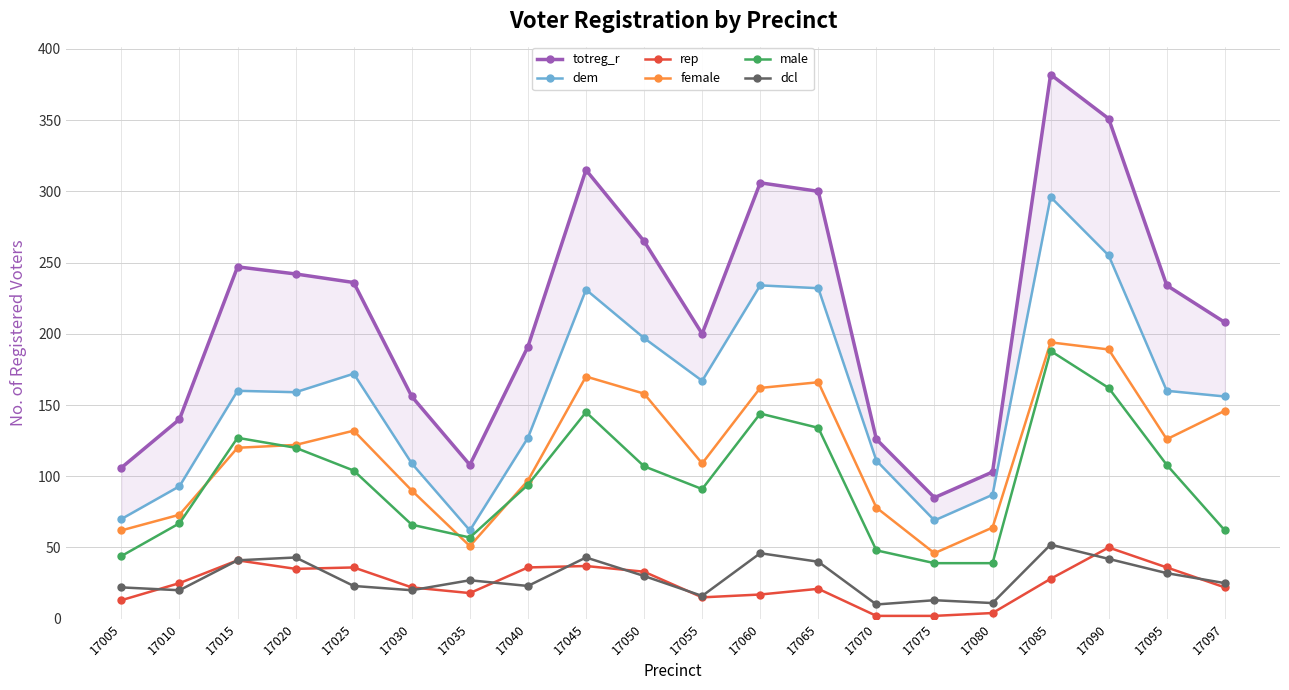

At 17020, list the series in order from smallest to largest.

rep, dcl, male, female, dem, totreg_r